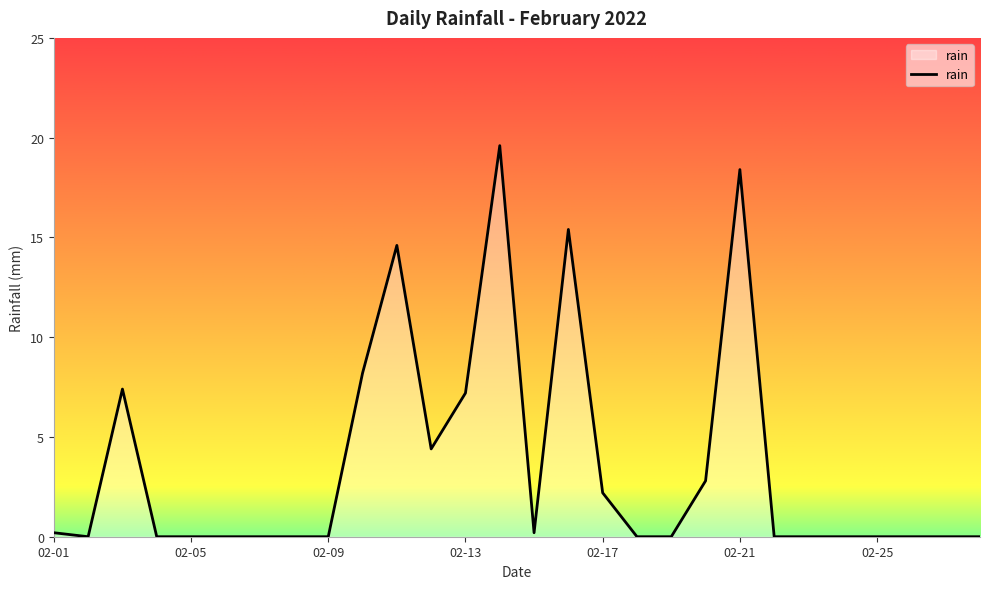

Does the chart have visible grid lines?

No